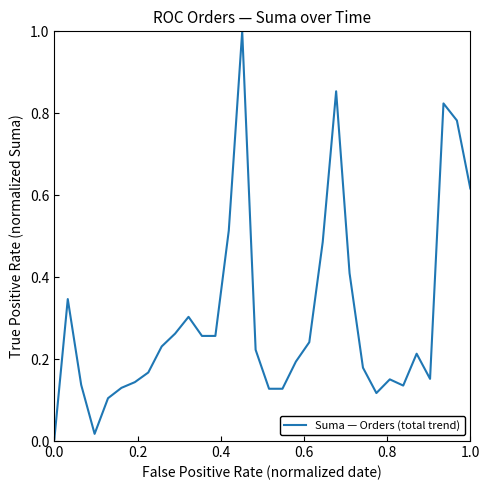

What is the difference between the maximum and minimum values?

1.0